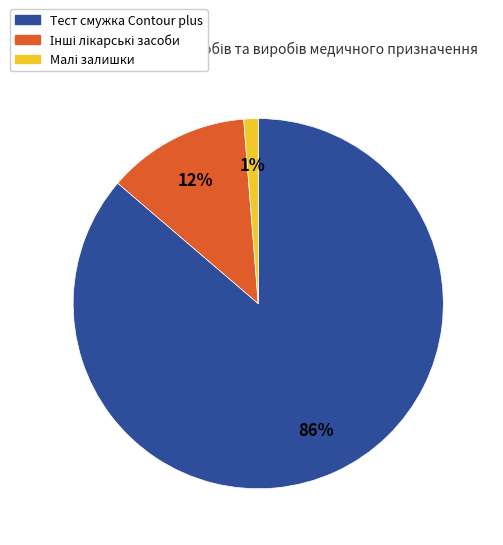

True or false: Тест смужка Contour plus accounts for 86% of the total.

True